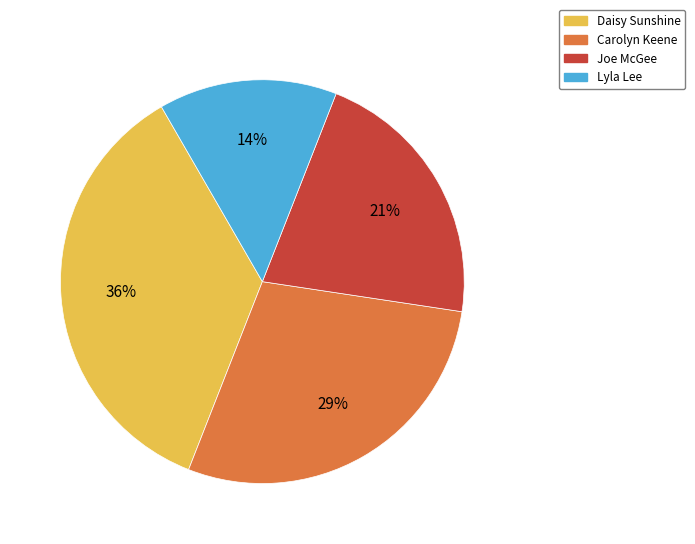

The Joe McGee slice represents 21% of the pie. True or false?

True